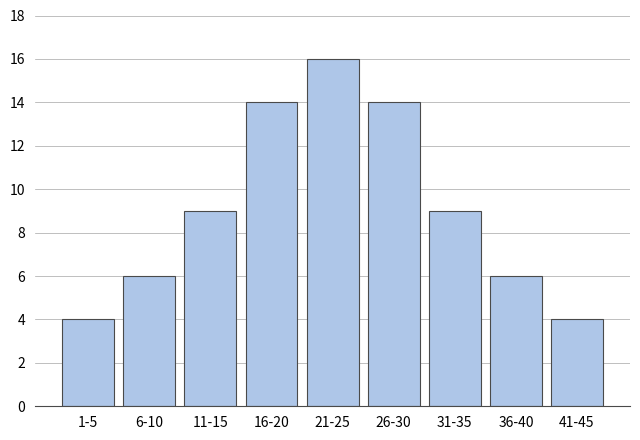

Reading left to right, list all the values displayed in this chart.

4	6	9	14	16	14	9	6	4